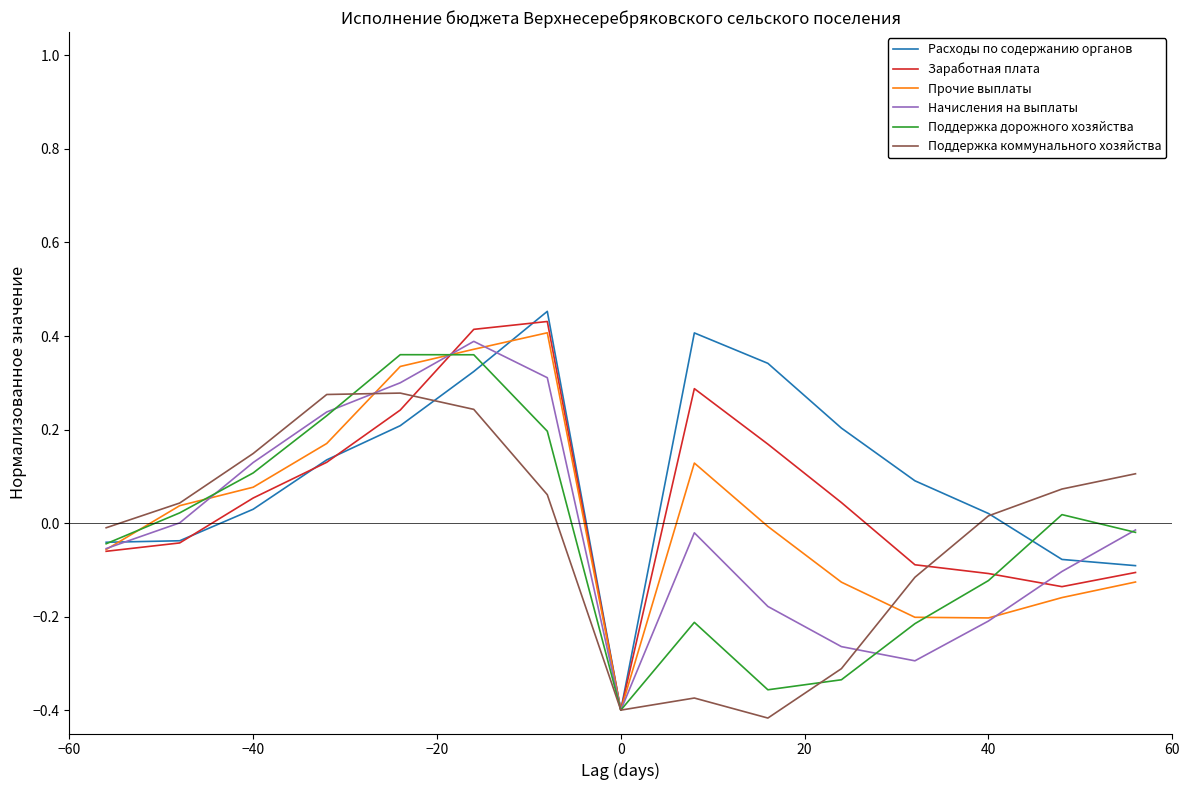

What is the label of the 9th point from the left?

8